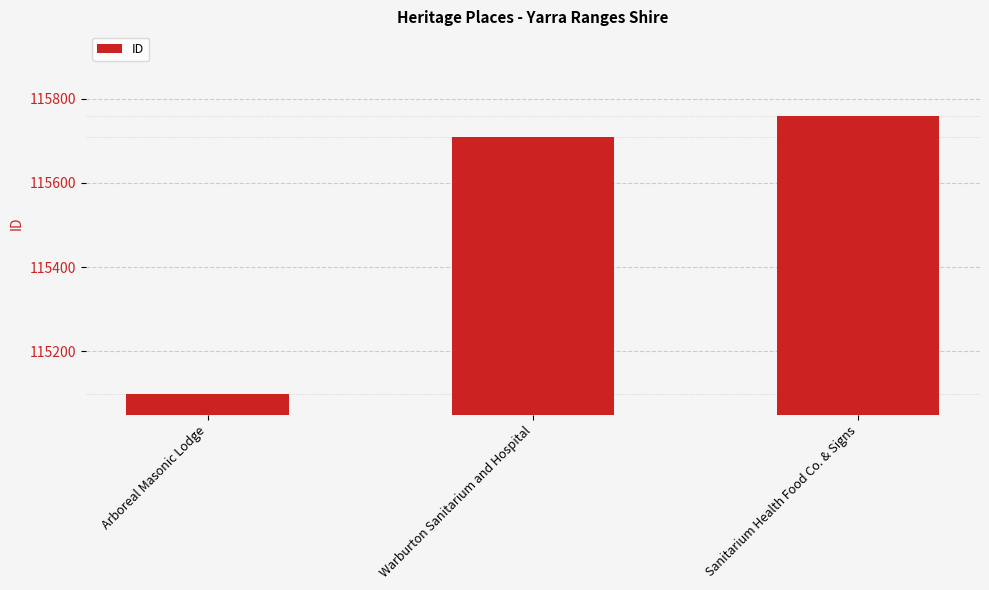

How many data points are less than 115710?

1